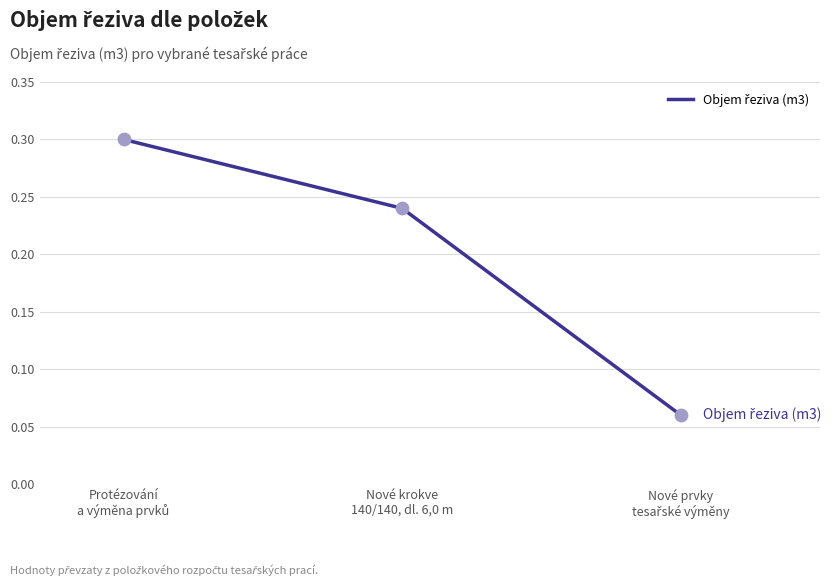

What is the sum of all values?

0.6